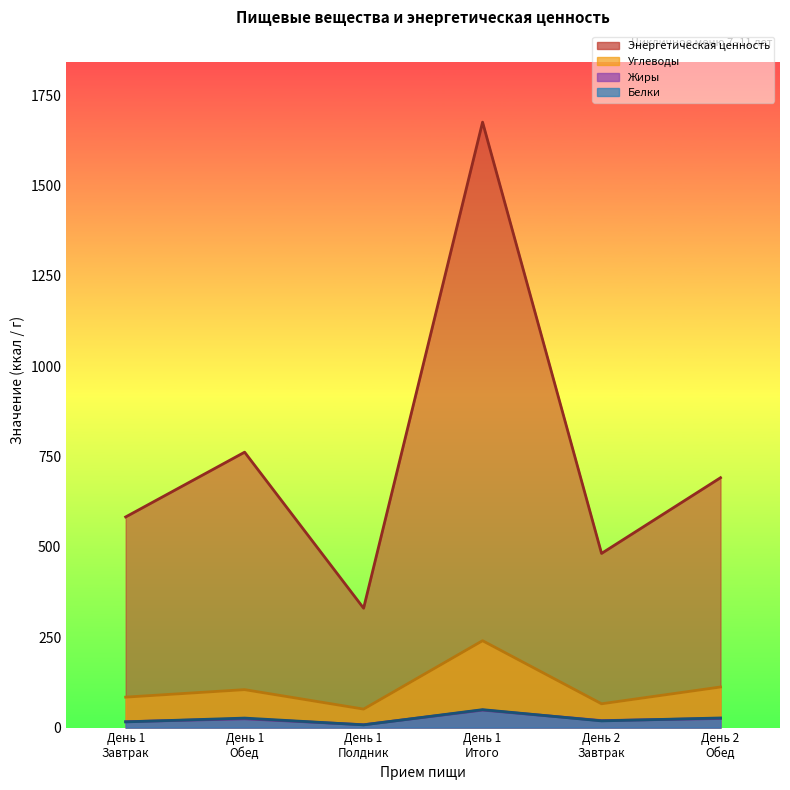

What is the smallest value displayed?

7.5